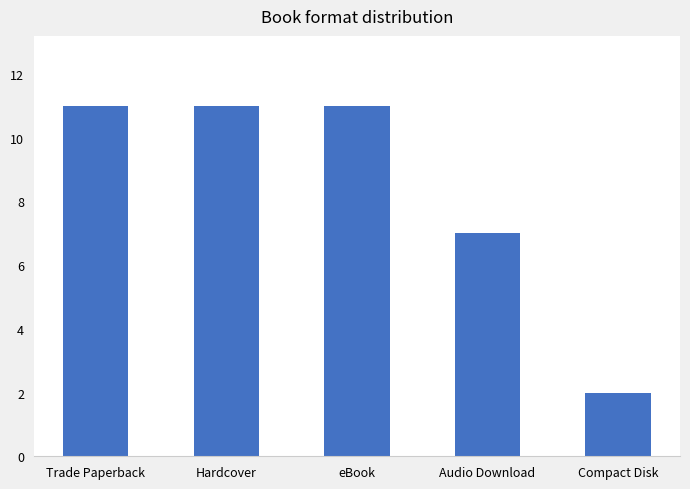

What value does the data have at Hardcover?

11